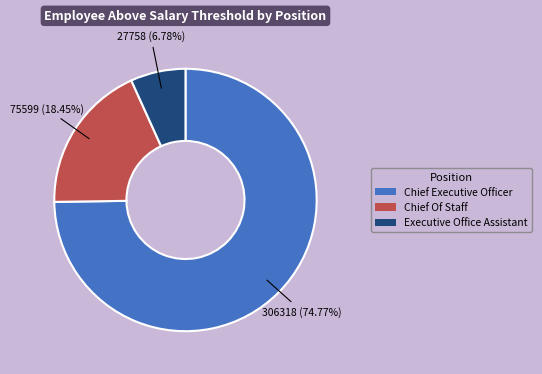

How many segments does this pie chart have?

3